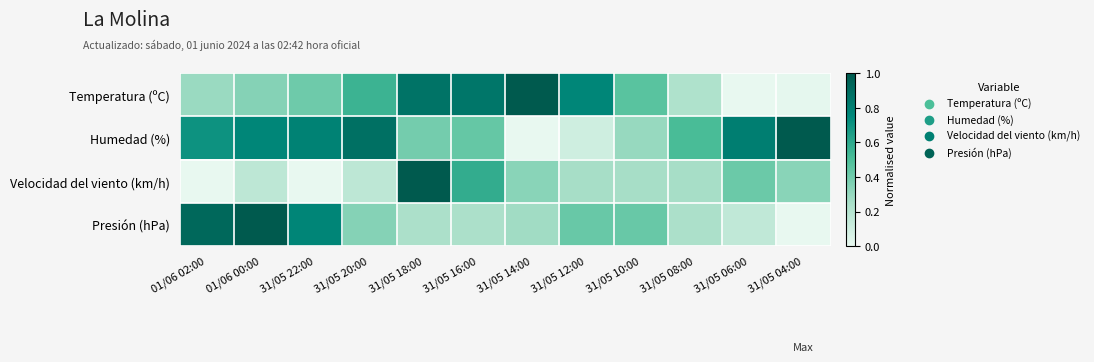

Reading left to right, transcribe all the data shown in this chart.

Temperatura (ºC): 01/06 02:00=0.3	01/06 00:00=0.3	31/05 22:00=0.4	31/05 20:00=0.6	31/05 18:00=0.9	31/05 16:00=0.8	31/05 14:00=1.0	31/05 12:00=0.8	31/05 10:00=0.5	31/05 08:00=0.2	31/05 06:00=0.0	31/05 04:00=0.0
Humedad (%): 01/06 02:00=0.7	01/06 00:00=0.8	31/05 22:00=0.8	31/05 20:00=0.9	31/05 18:00=0.4	31/05 16:00=0.4	31/05 14:00=0.0	31/05 12:00=0.1	31/05 10:00=0.3	31/05 08:00=0.5	31/05 06:00=0.8	31/05 04:00=1.0
Velocidad del viento (km/h): 01/06 02:00=0.0	01/06 00:00=0.2	31/05 22:00=0.0	31/05 20:00=0.2	31/05 18:00=1.0	31/05 16:00=0.6	31/05 14:00=0.3	31/05 12:00=0.2	31/05 10:00=0.2	31/05 08:00=0.2	31/05 06:00=0.4	31/05 04:00=0.3
Presión (hPa): 01/06 02:00=0.9	01/06 00:00=1.0	31/05 22:00=0.8	31/05 20:00=0.3	31/05 18:00=0.2	31/05 16:00=0.2	31/05 14:00=0.3	31/05 12:00=0.4	31/05 10:00=0.4	31/05 08:00=0.2	31/05 06:00=0.2	31/05 04:00=0.0